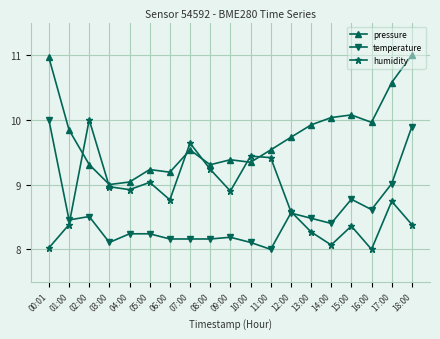

What is the sum of all humidity values?

167.1